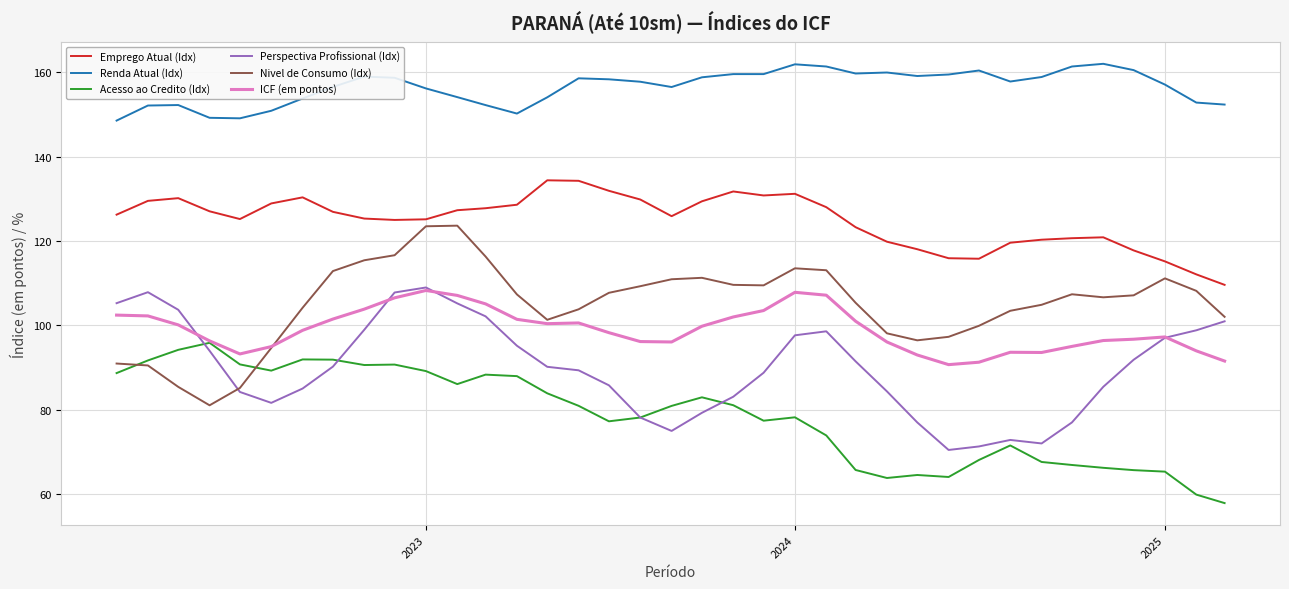

True or false: Renda Atual (Idx) and Acesso ao Credito (Idx) intersect in this chart.

False